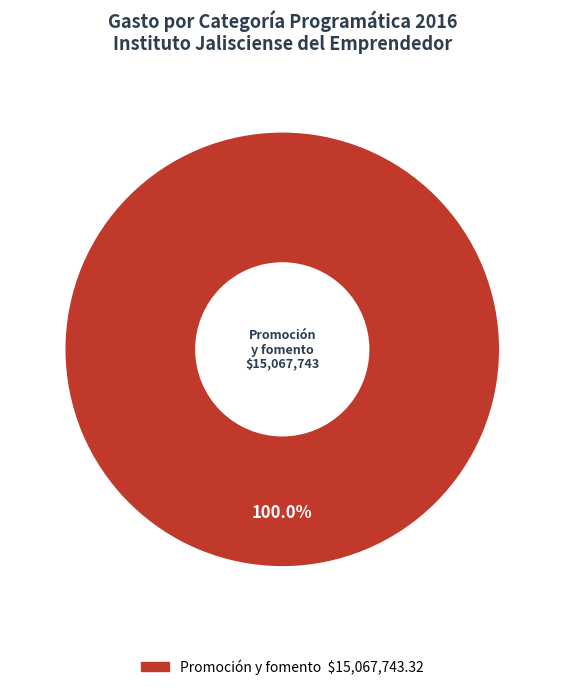

Is there a majority slice in this chart?

Yes